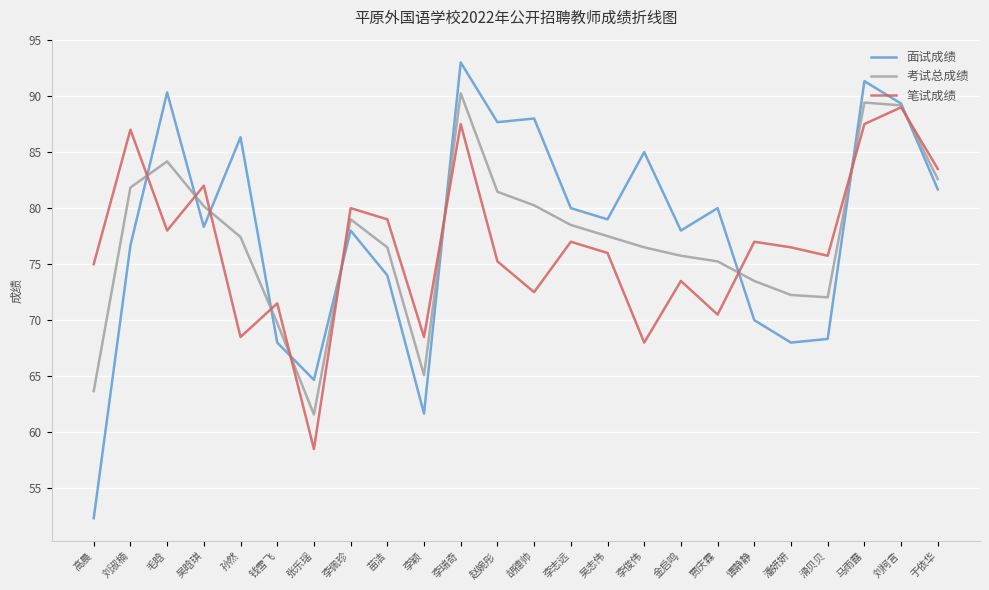

What is the difference between the maximum and minimum values in the 面试成绩 series?

40.7